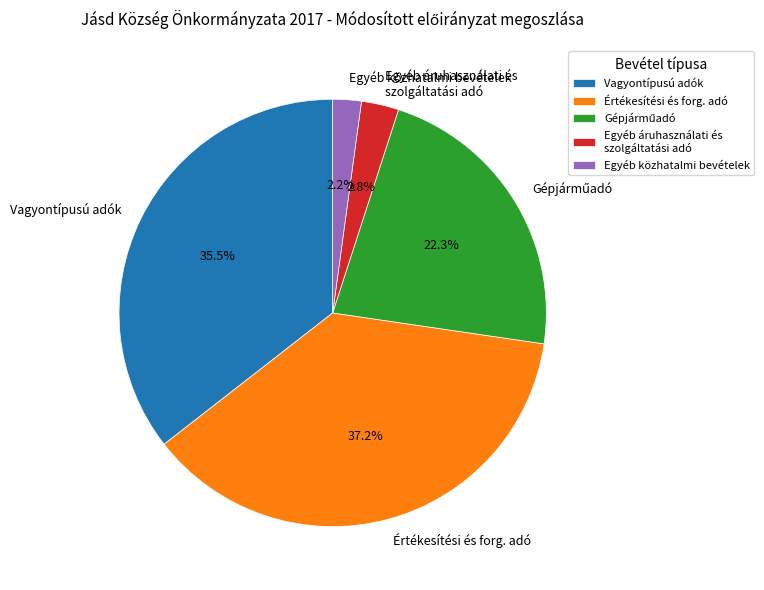

What percentage is the Egyéb közhatalmi bevételek slice, to the nearest percent?

2%